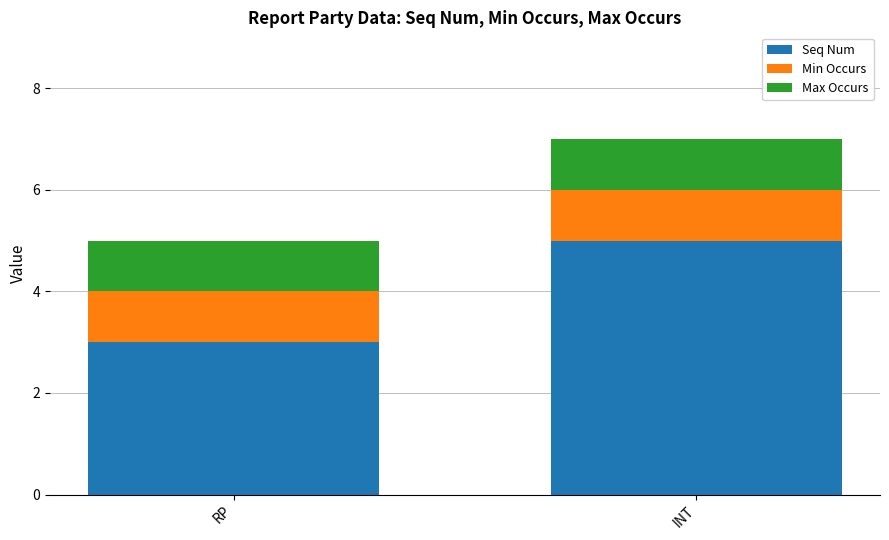

What is the minimum value for Seq Num?

3